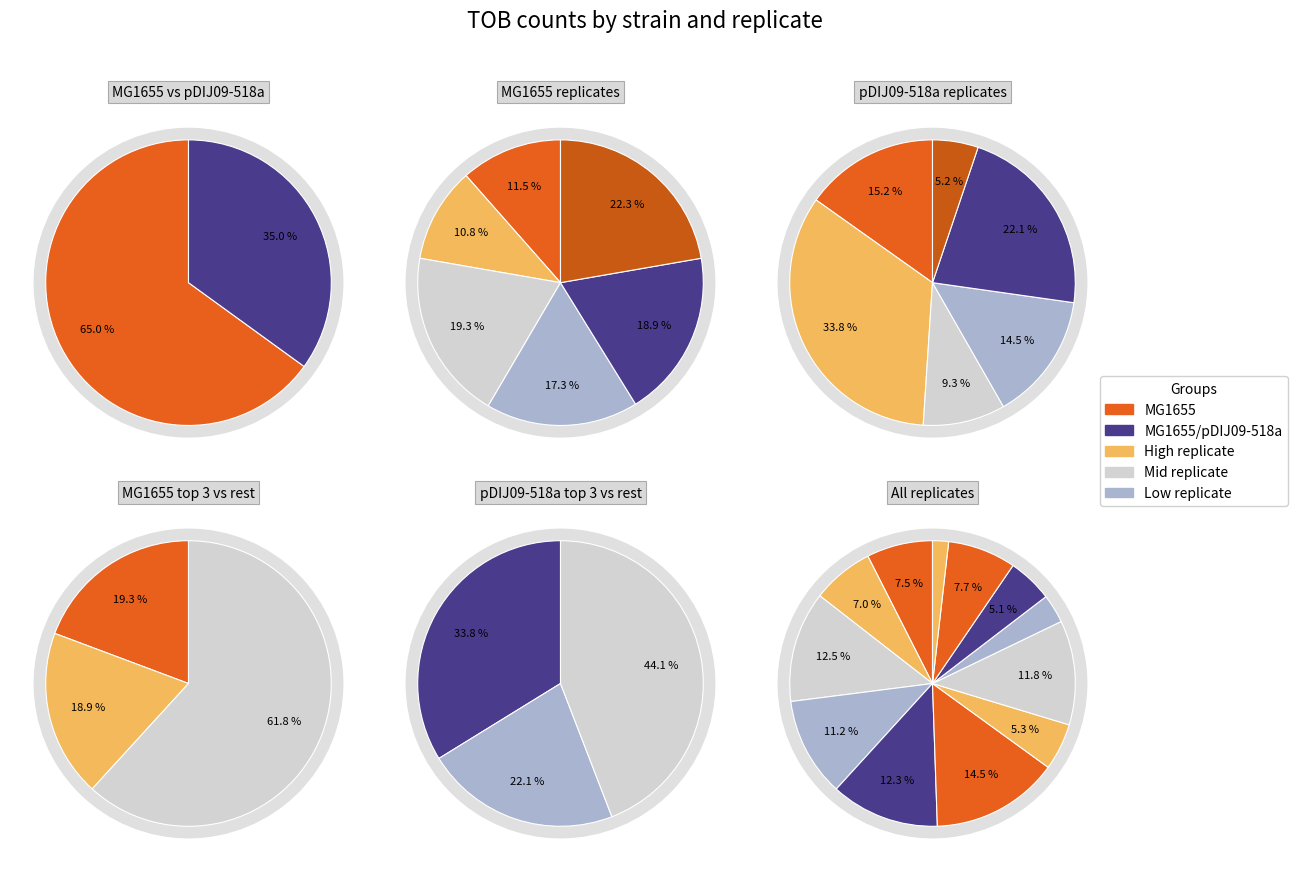

To the nearest percent, what portion does MG1655_3 represent?

19%